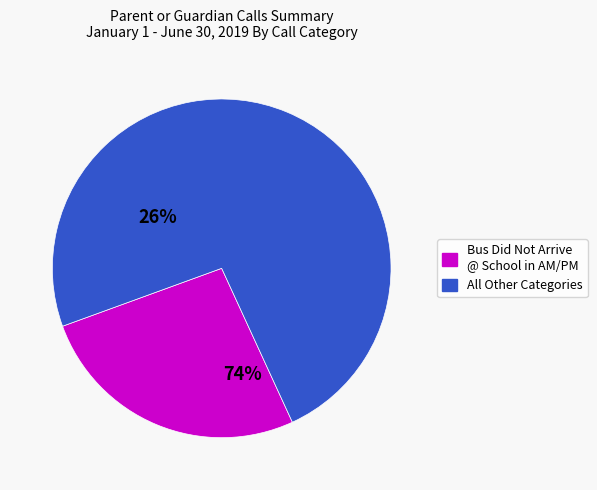

Is there any slice that represents more than half of the pie?

Yes